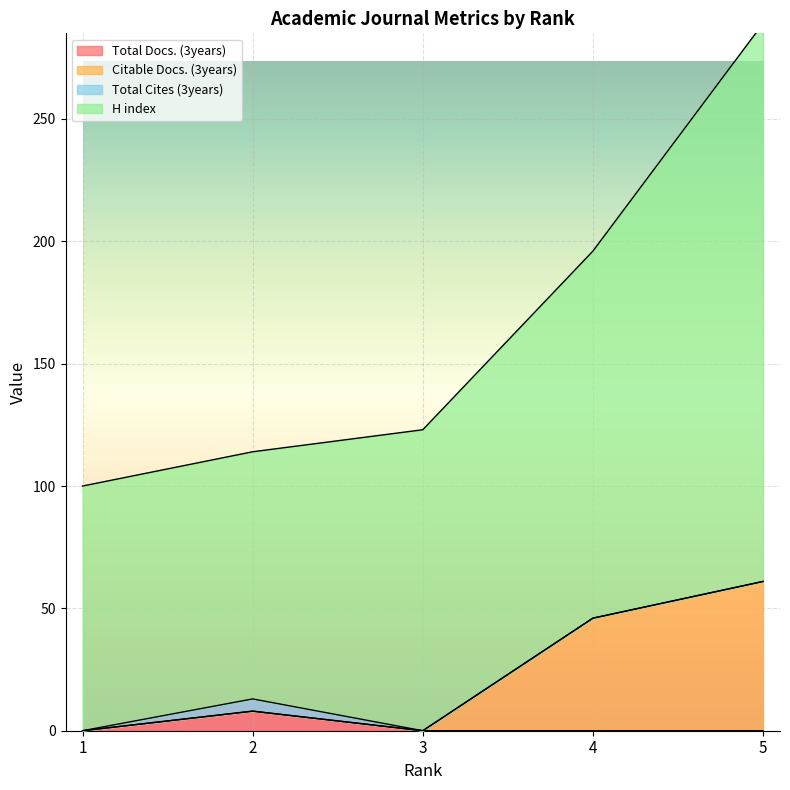

Which series has the largest range (max minus min)?

H index